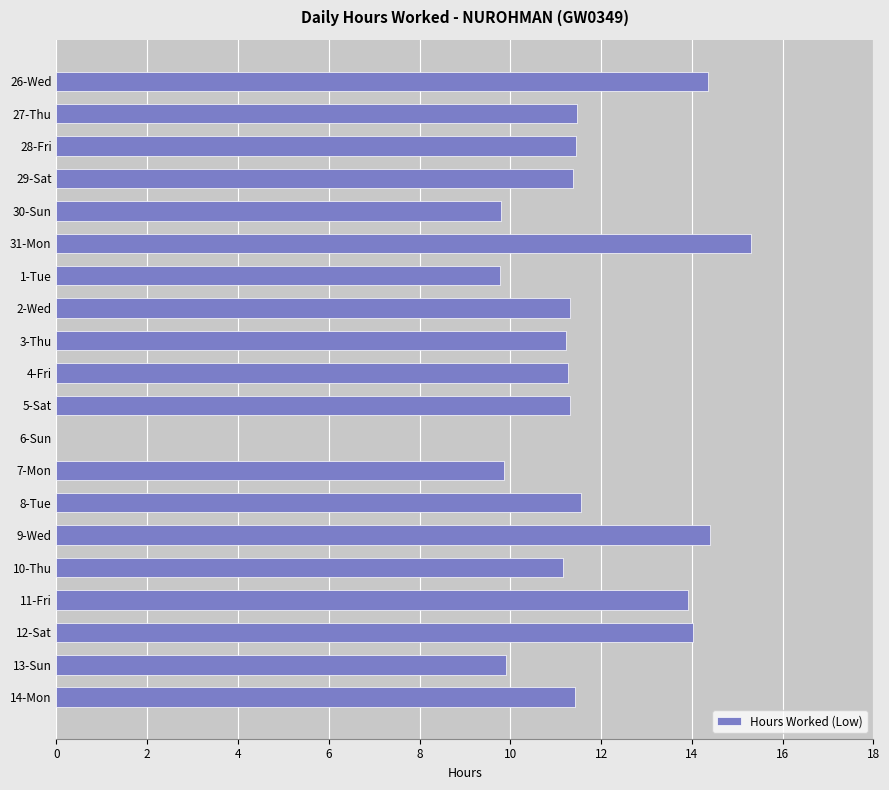

Are the bars grouped side by side (vs. stacked)?

No